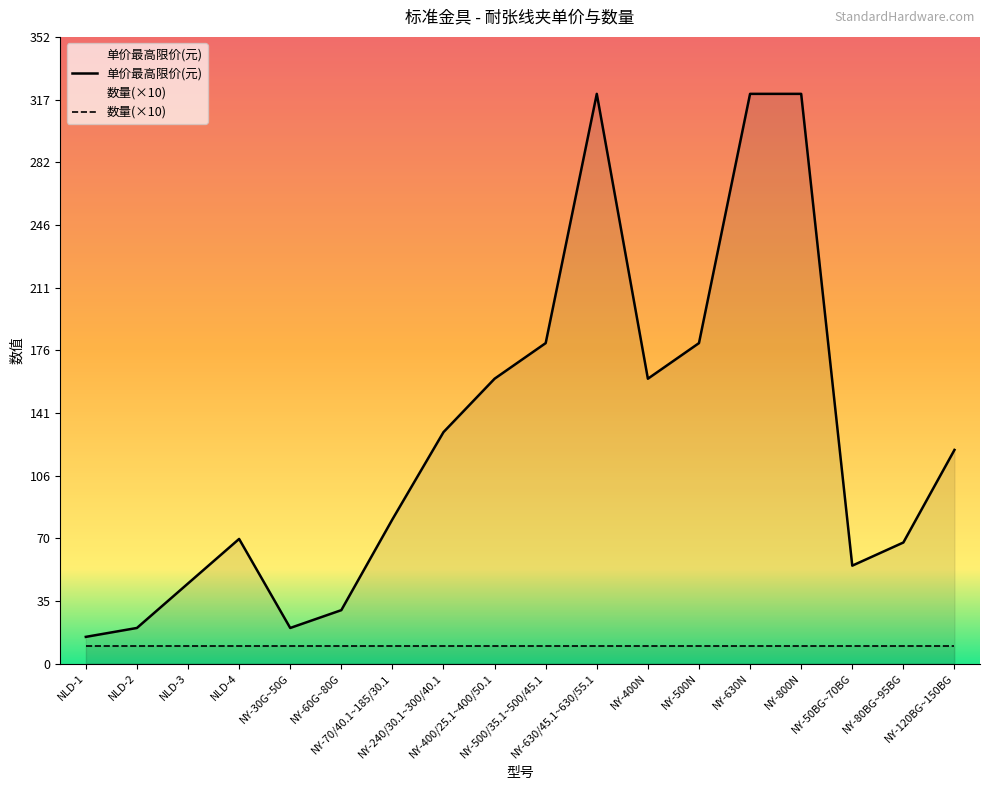

The value at NY-60G~80G is 46. True or false?

False